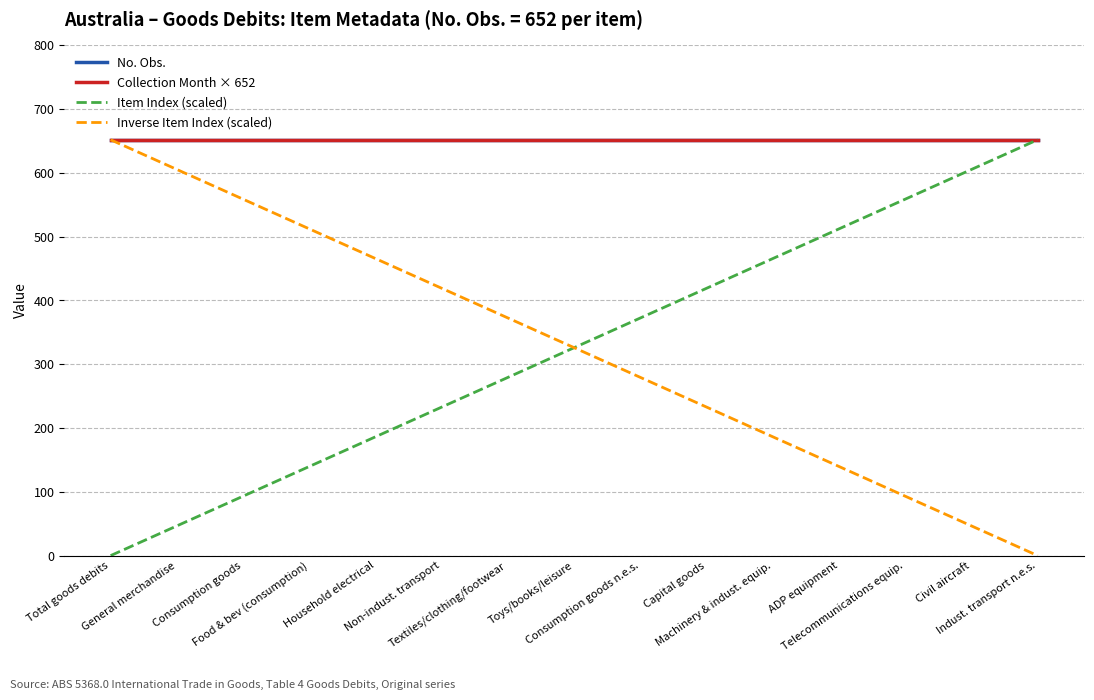

What is the value of the No. Obs. point at the 11th from the left?

652.0